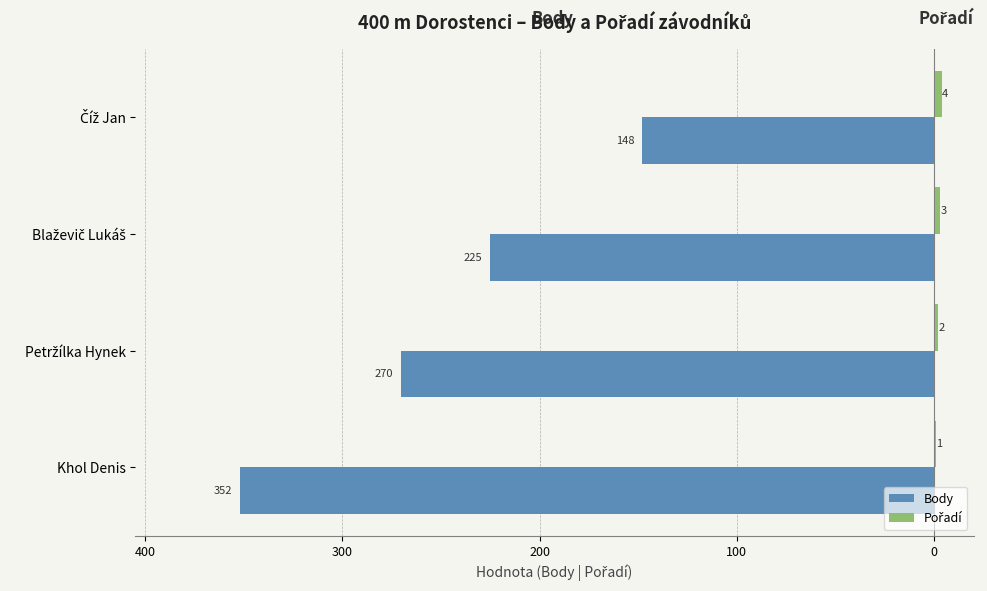

How many Pořadí values are between 2 and 4?

3